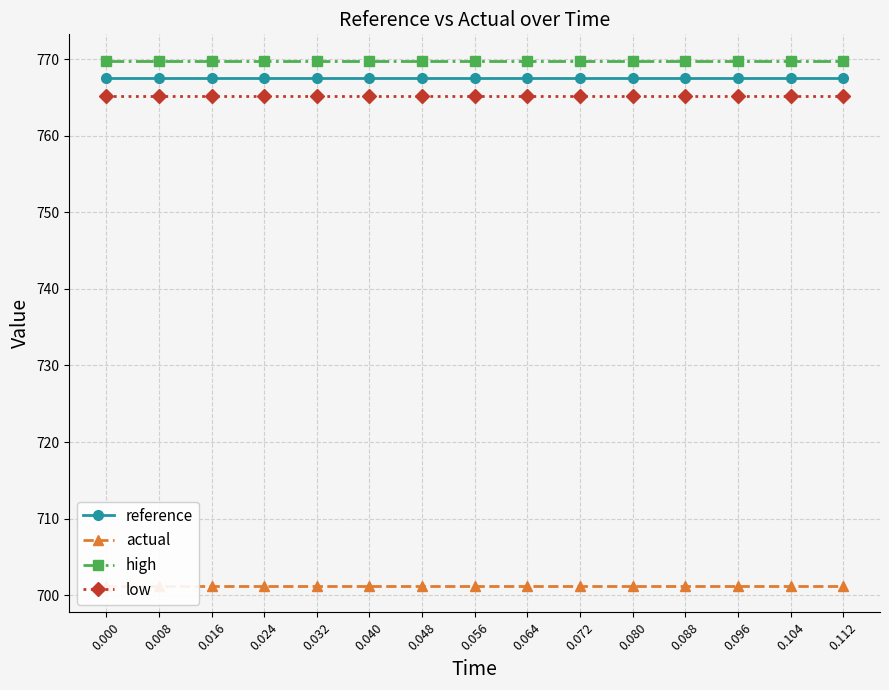

True or false: reference and low intersect in this chart.

False